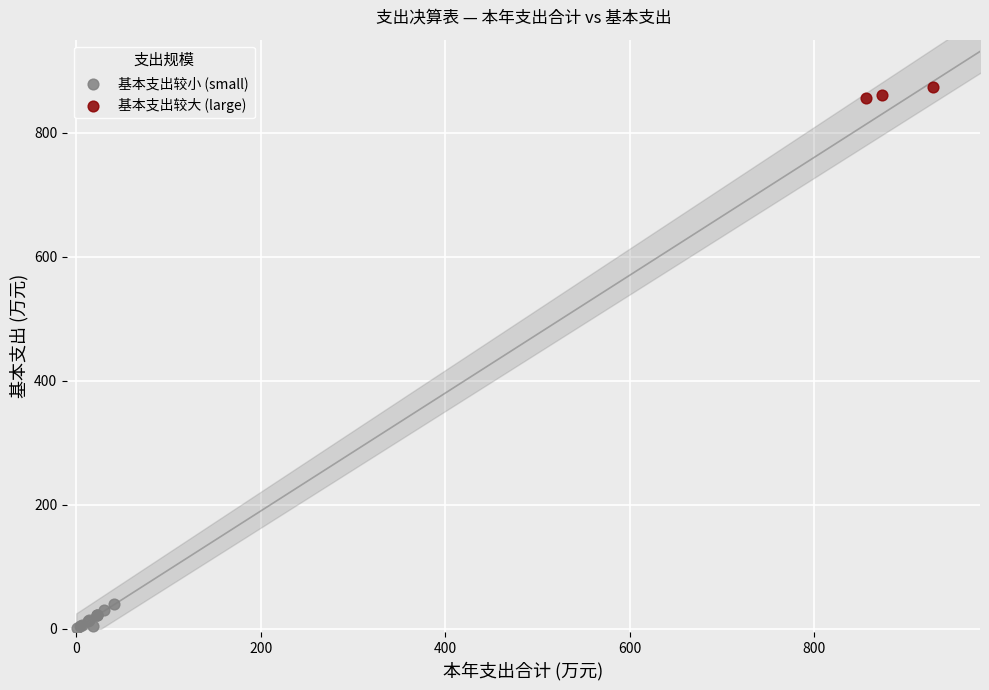

Which series has the largest Y range (max minus min)?

基本支出较小 (small)